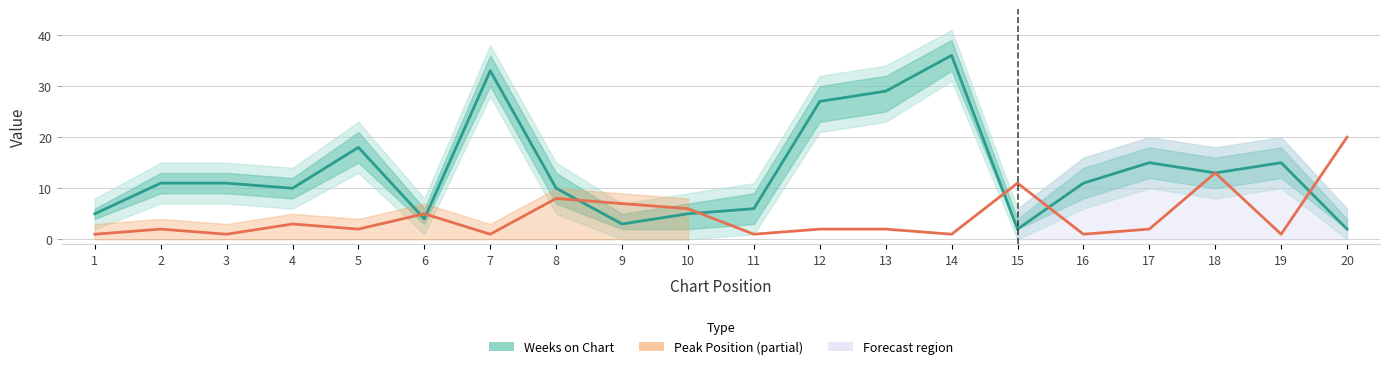

At which category does Peak Position reach its first local peak?

2